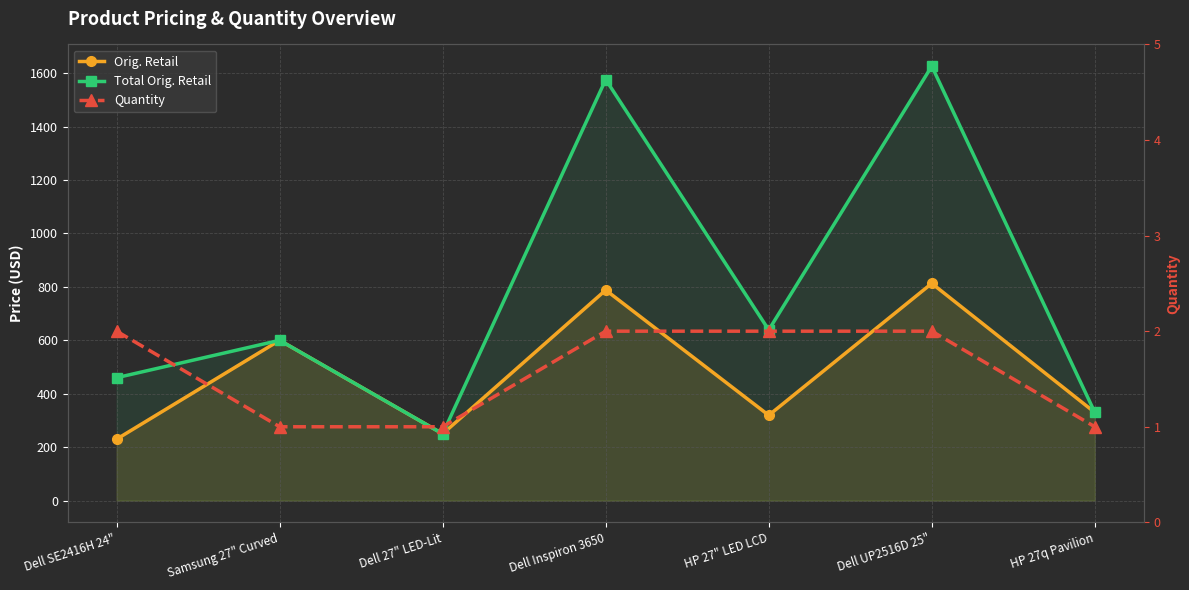

What is the average value of the Orig. Retail series?

475.8